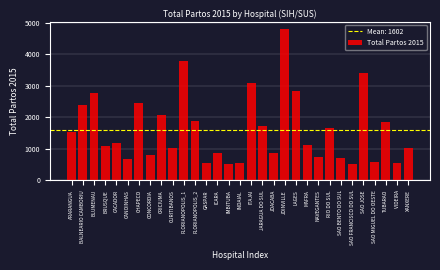

What is the greatest value displayed?

4800